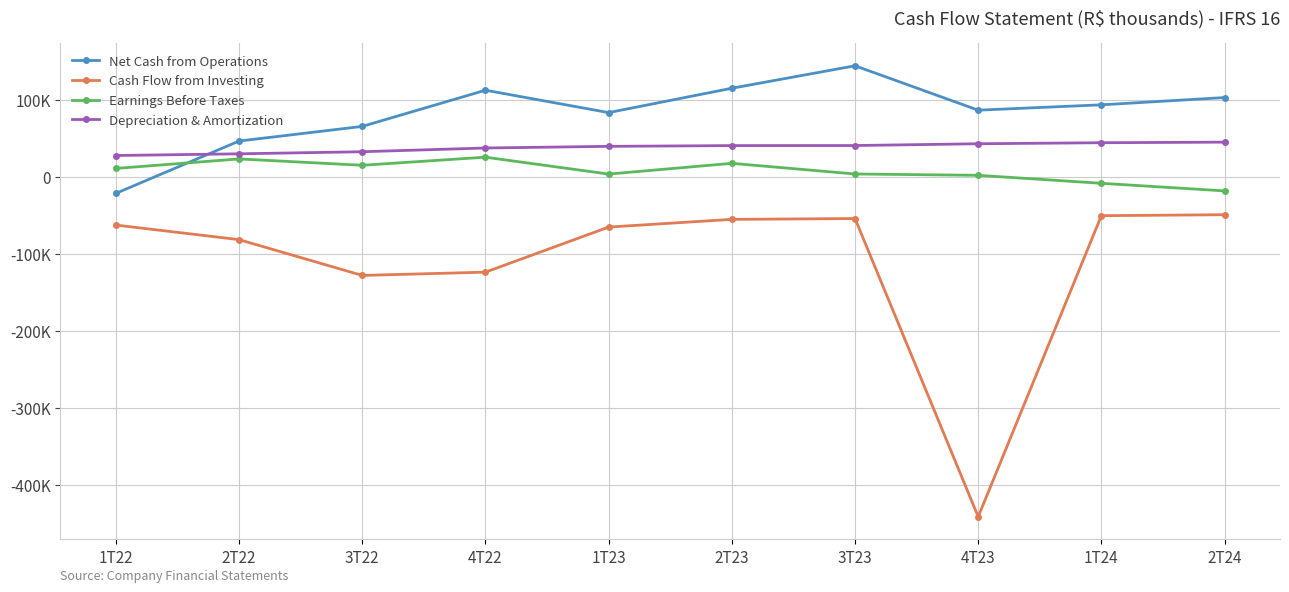

Reading left to right, extract all data points from this chart.

Net Cash from Operations: -21526	46418	65451	112447	83374	115006	144180	86531	93465	102907
Cash Flow from Investing: -62720	-81660	-128152	-123874	-65336	-55319	-54250	-441627	-50526	-49282
Earnings Before Taxes: 10861	23183	14950	25445	3516	17472	3622	1900	-8471	-18345
Depreciation & Amortization: 27620	29823	32538	37384	39530	40509	40585	42902	44230	44987